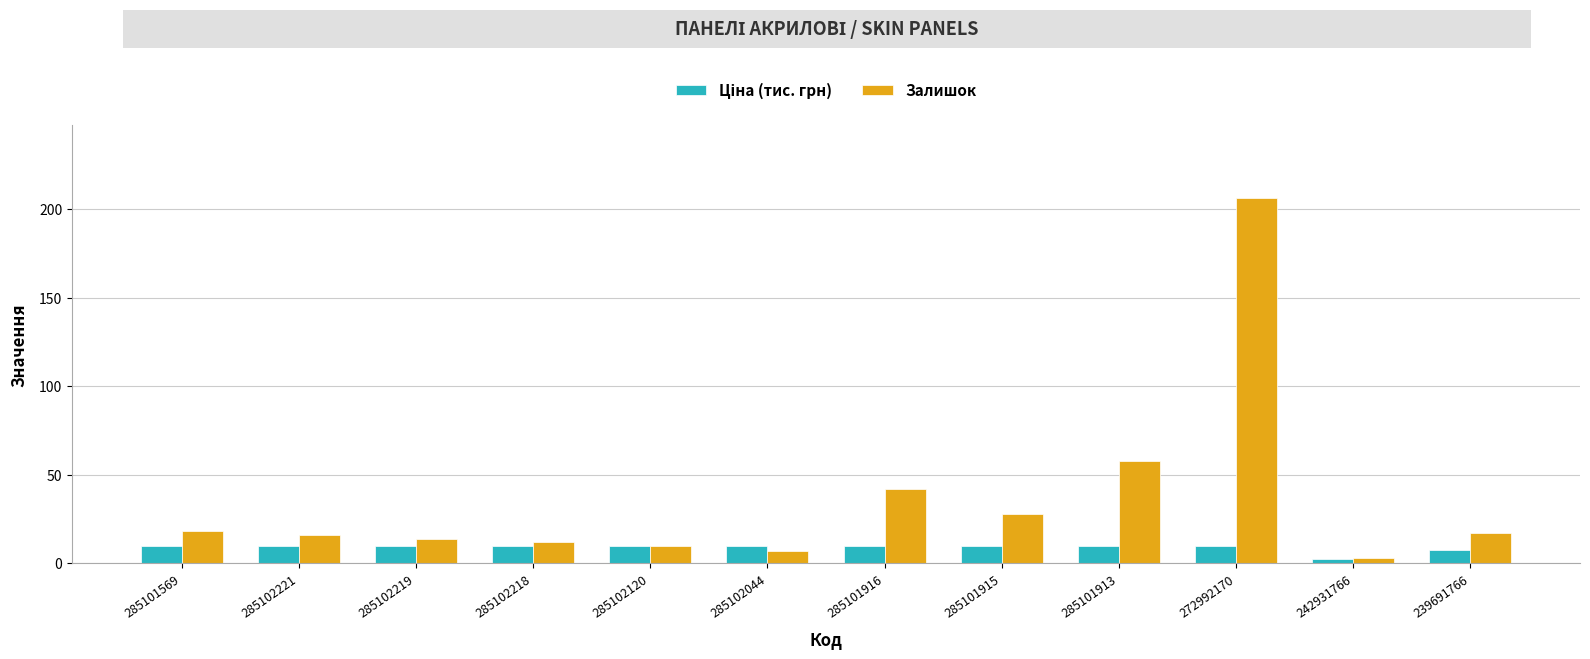

Which series has the largest range (max minus min)?

Залишок